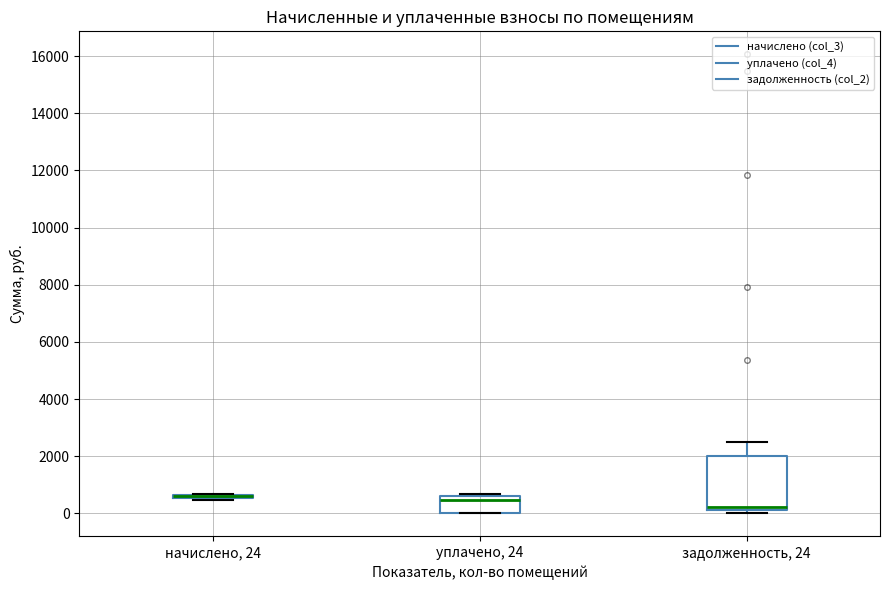

Reading left to right, transcribe this box plot: for each box, give where its median line is, the range the box spans, and where its two whiskers end, as read against the y-axis. The values are not printed on the chart, so give them approximately, as read against the axis.

начислено, 24: box collapsed to a line at 600, whiskers 400 to 600
уплачено, 24: median 400, box 0 to 600, whiskers 0 to 600
задолженность, 24: median 200 (just above the box's lower edge), box 200 to 2000, whiskers 0 to 2600